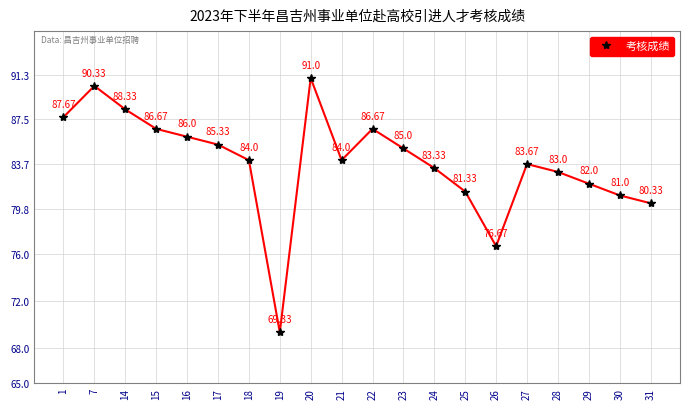

At which label is the value closest to 80?

31